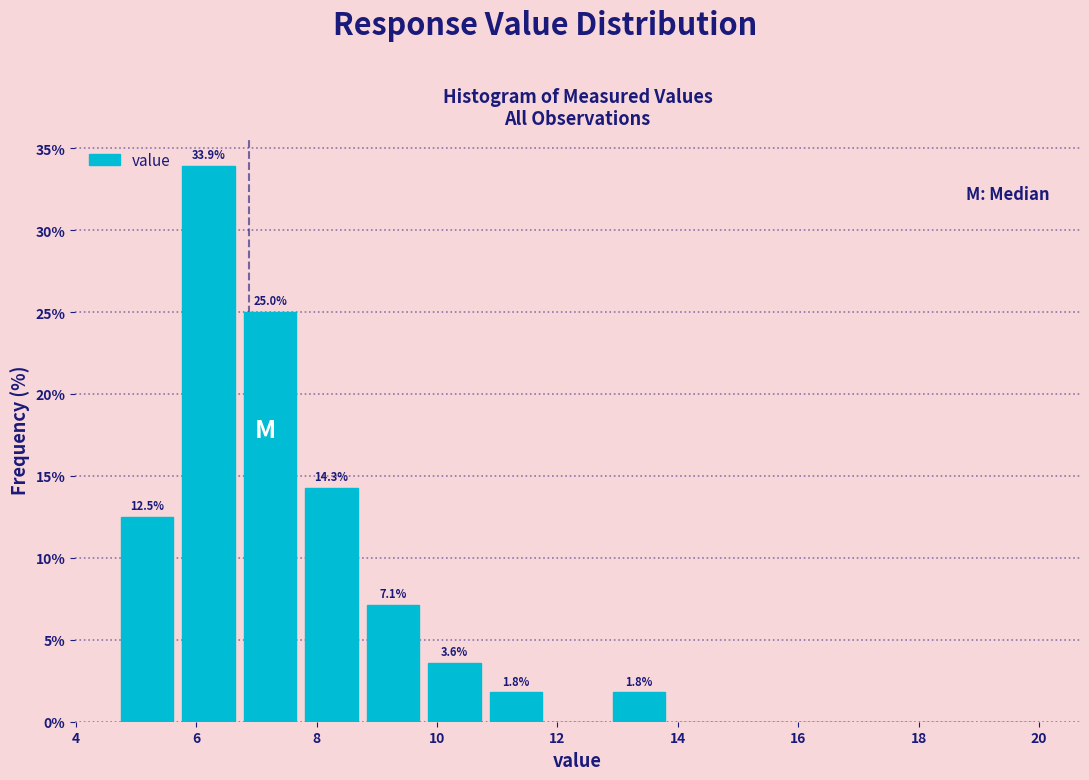

Which range on the x-axis has the tallest bar?

5.6 to 6.8